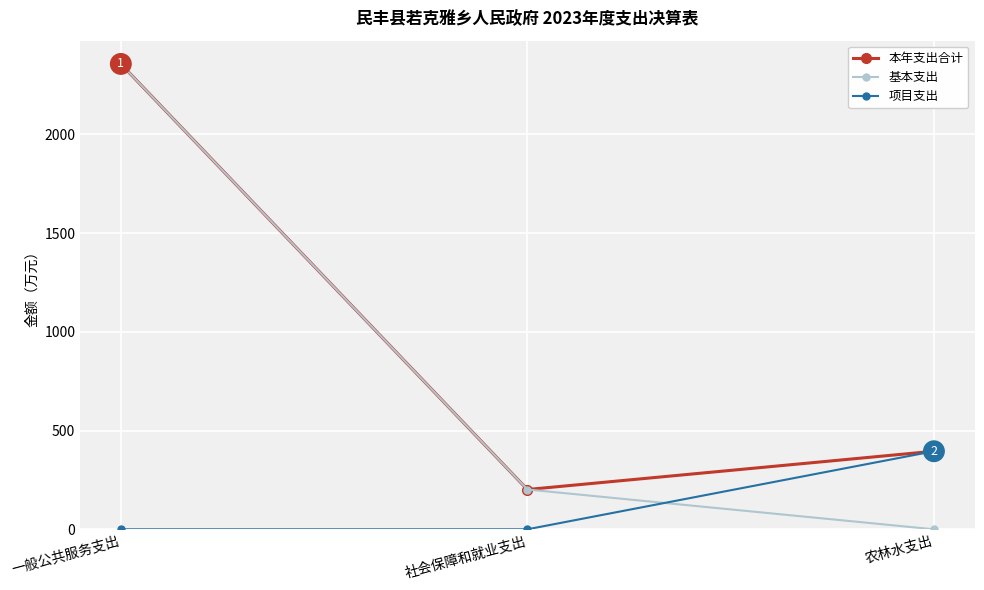

Reading left to right, transcribe all the data shown in this chart.

本年支出合计: 2357.2	201.5	395.4
基本支出: 2357.2	201.5	0.0
项目支出: 0.0	0.0	395.4